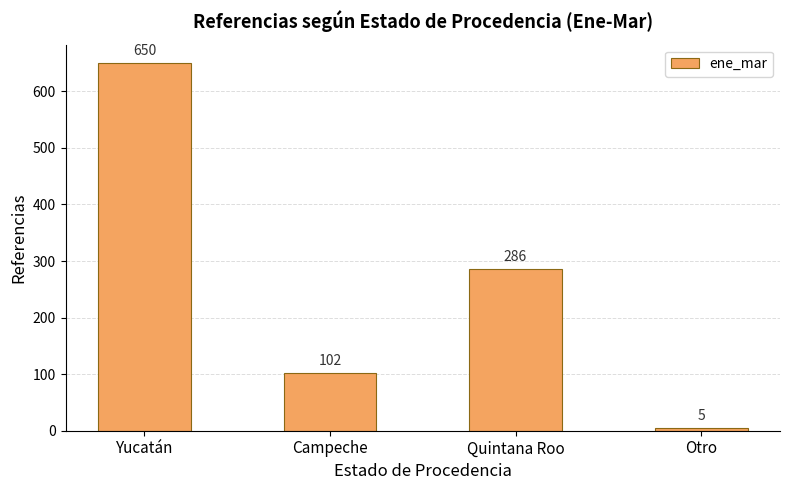

Approximately how many times larger is the value at Campeche compared to Quintana Roo?

0.4